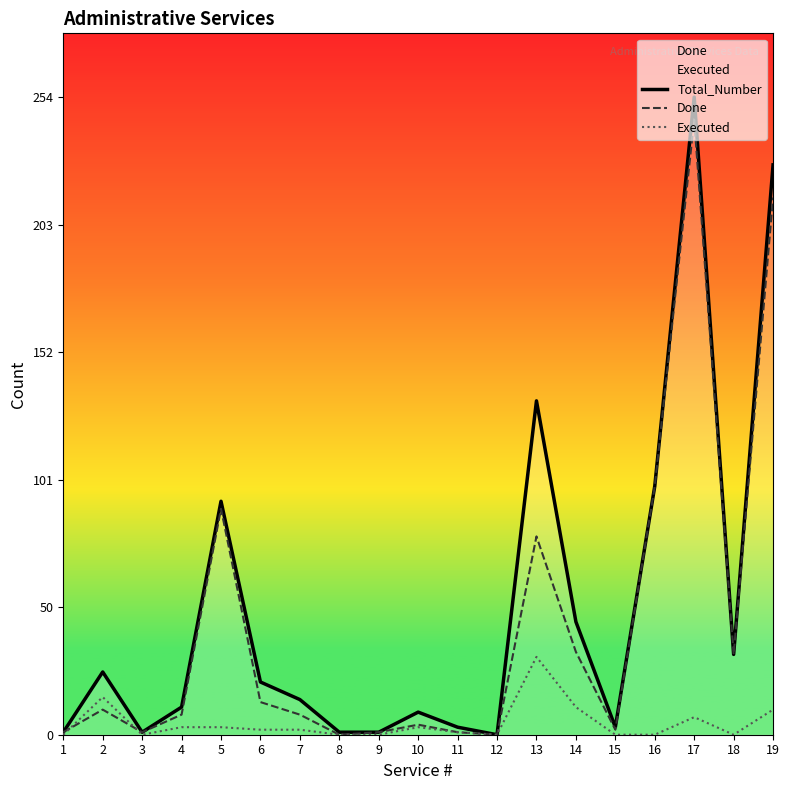

What is the difference between the maximum and minimum values in the Executed series?

31